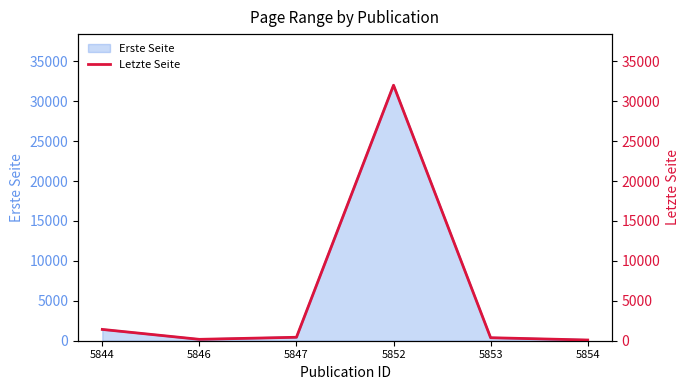

List the labels in order of value, largest first.

5852, 5844, 5847, 5853, 5846, 5854